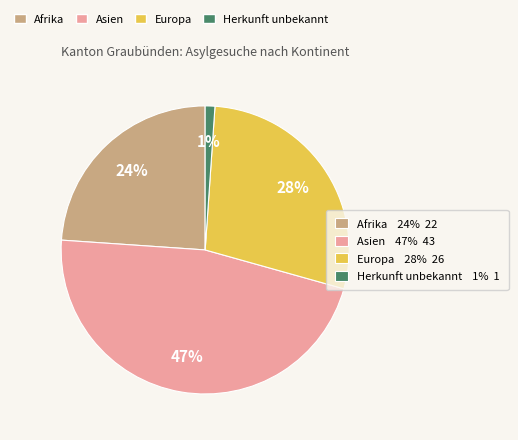

Is there a majority slice in this chart?

No